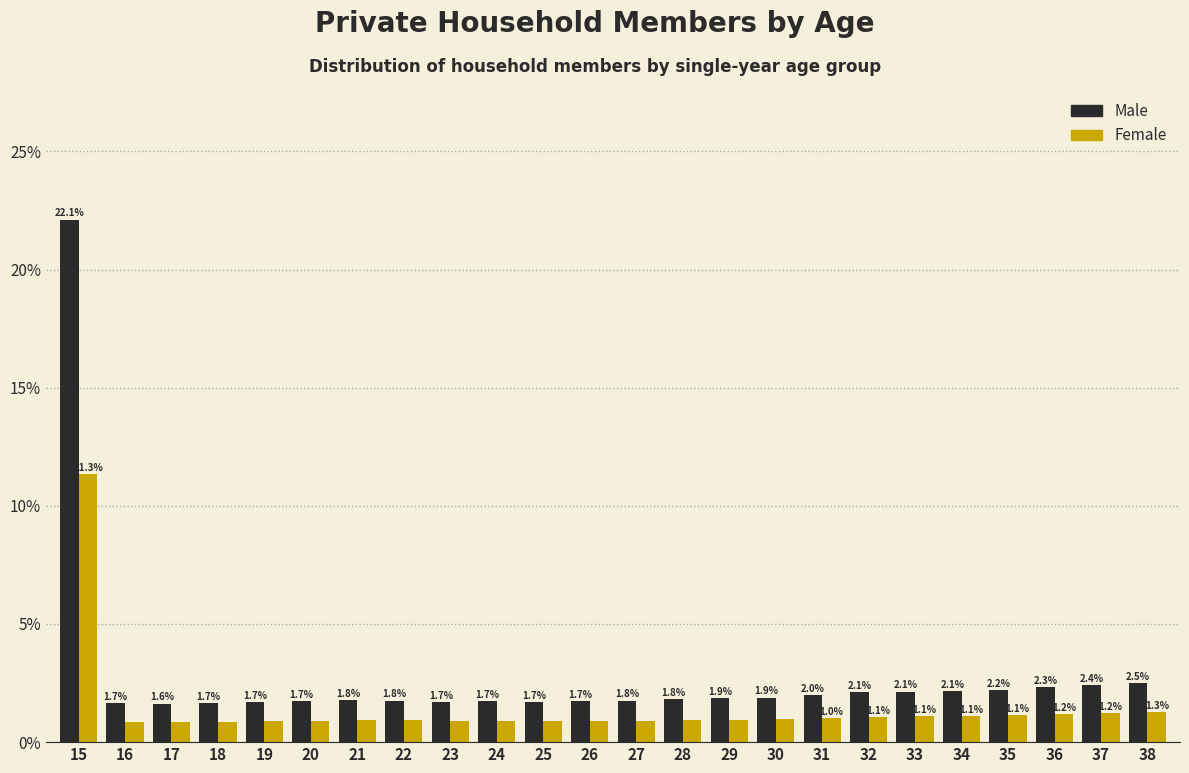

At 27, list the series in order from smallest to largest.

Female, Male